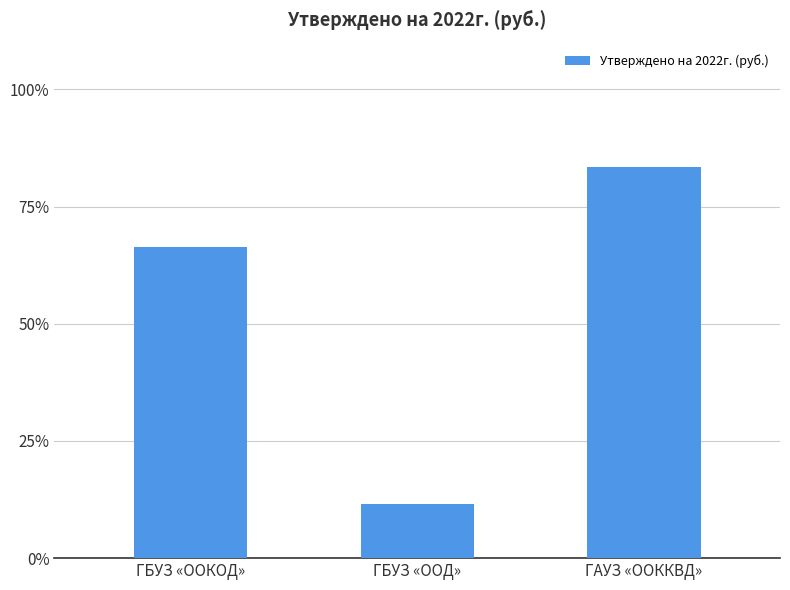

Count the number of values greater than 66.

2